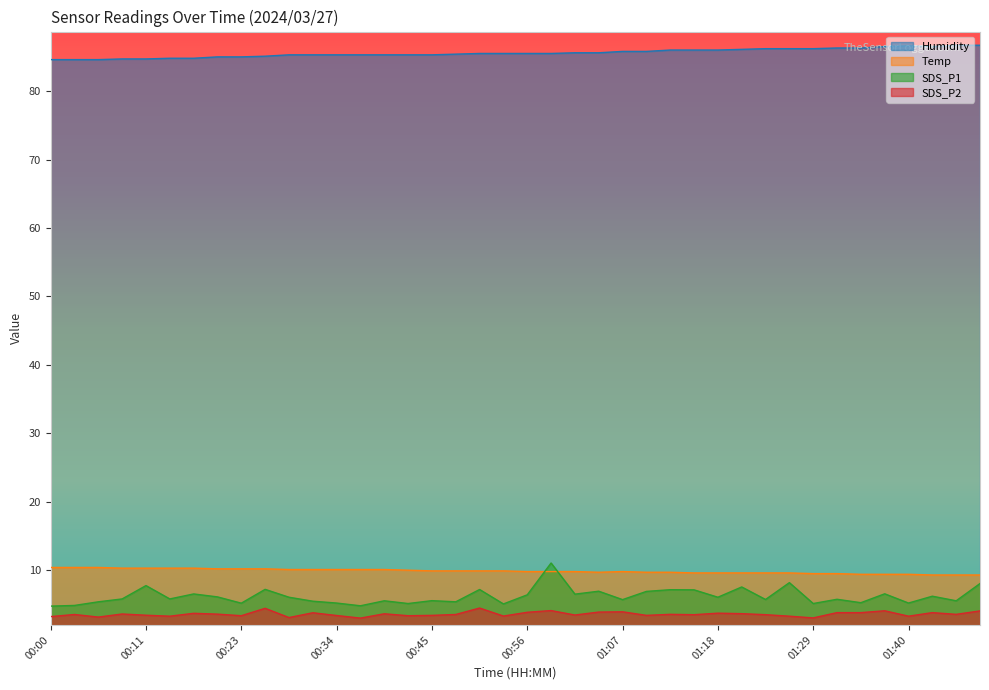

Reading right to left, extract all data points from this chart.

Temp: 9.3	9.3	9.3	9.4	9.4	9.4	9.5	9.5	9.6	9.6	9.6	9.6	9.6	9.7	9.7	9.8	9.7	9.8	9.8	9.8	9.9	9.9	9.9	9.9	10.0	10.1	10.1	10.1	10.1	10.1	10.2	10.2	10.2	10.3	10.3	10.3	10.3	10.4	10.4	10.4
Humidity: 86.7	86.7	86.5	86.6	86.5	86.3	86.3	86.2	86.2	86.2	86.1	86.0	86.0	86.0	85.8	85.8	85.6	85.6	85.5	85.5	85.5	85.5	85.4	85.3	85.3	85.3	85.3	85.3	85.3	85.3	85.1	85.0	85.0	84.8	84.8	84.7	84.7	84.6	84.6	84.6
SDS_P1: 8.1	5.5	6.2	5.2	6.5	5.2	5.8	5.1	8.2	5.7	7.5	6.0	7.1	7.2	6.9	5.7	6.9	6.5	11.1	6.4	5.1	7.2	5.4	5.5	5.1	5.5	4.8	5.2	5.5	6.0	7.2	5.2	6.1	6.5	5.8	7.8	5.8	5.4	4.8	4.8
SDS_P2: 4.0	3.5	3.8	3.3	4.1	3.8	3.8	3.0	3.3	3.5	3.6	3.7	3.5	3.5	3.4	3.9	3.9	3.5	4.1	3.9	3.3	4.5	3.5	3.4	3.4	3.6	3.0	3.4	3.8	3.1	4.4	3.4	3.6	3.7	3.3	3.4	3.6	3.1	3.5	3.2